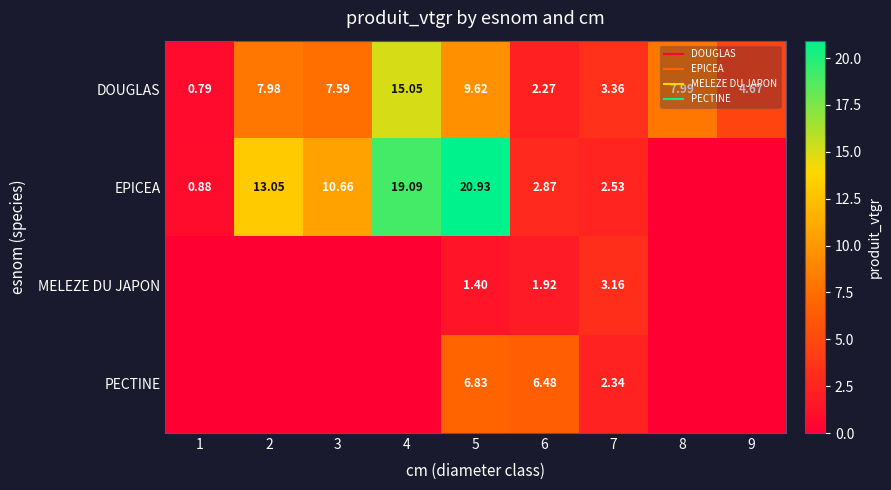

Which series has the widest spread of values?

EPICEA